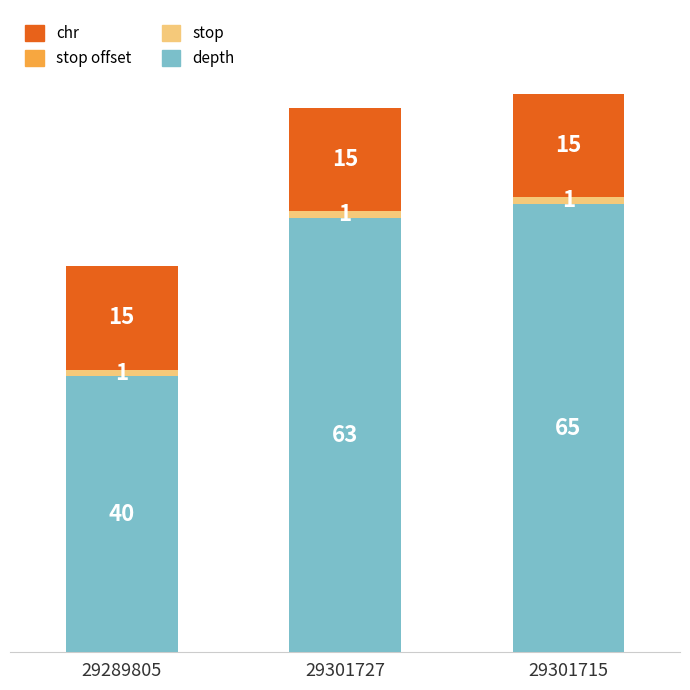

Read the depth value at 29301727.

63